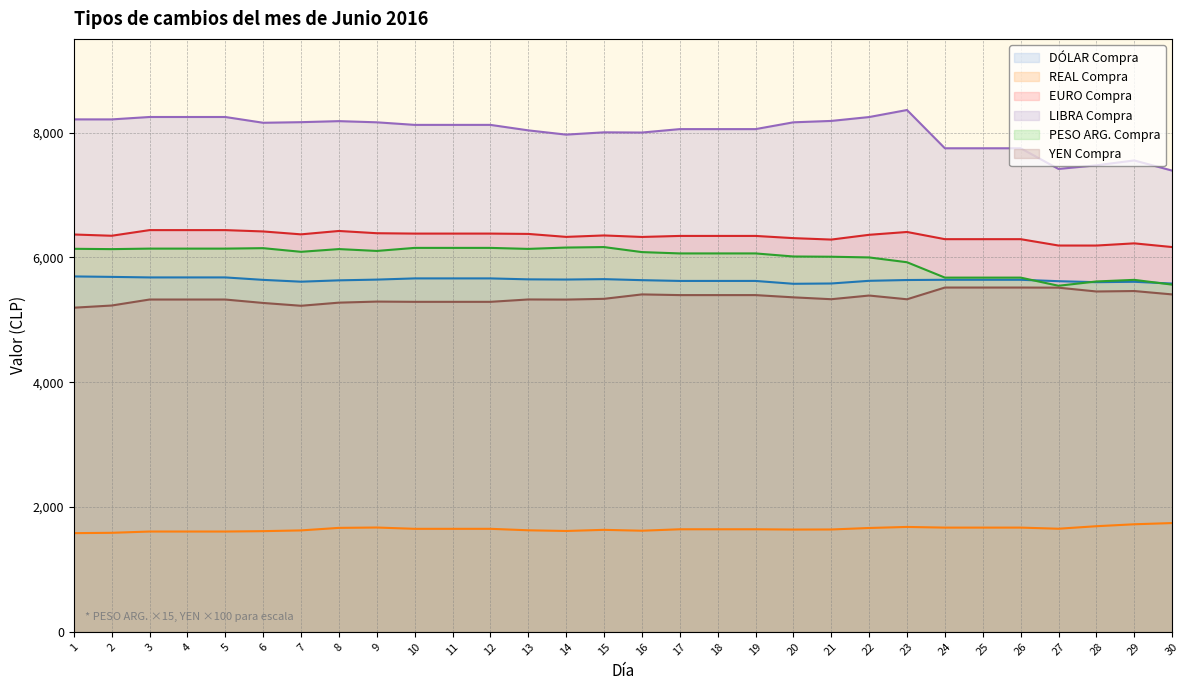

Does the chart have visible grid lines?

Yes